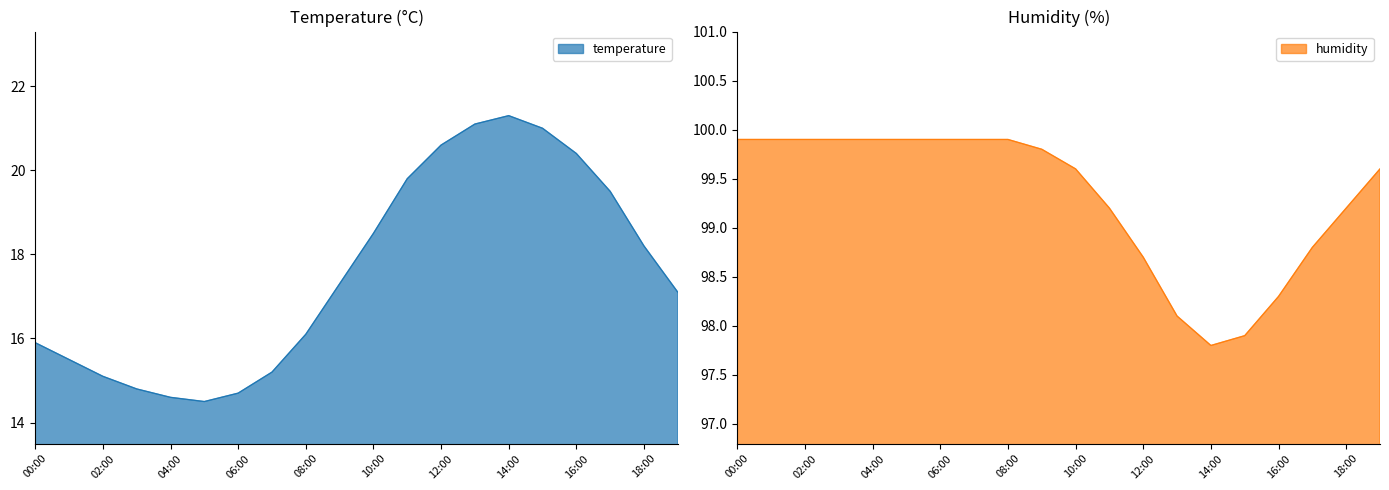

True or false: temperature and humidity intersect in this chart.

False